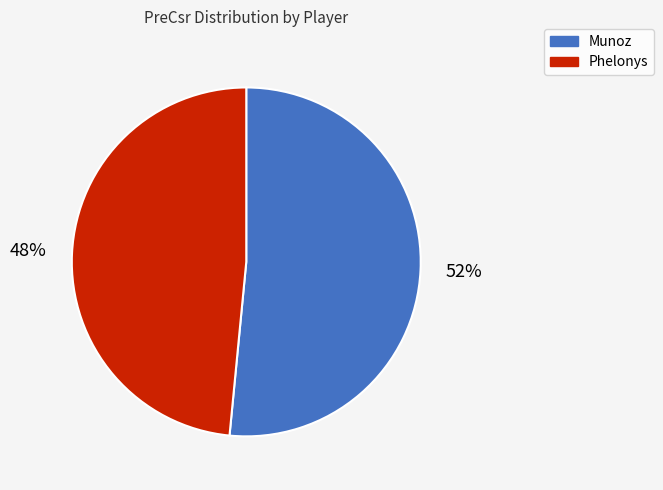

What is the ratio of the value at Phelonys to the value at Munoz?

0.9